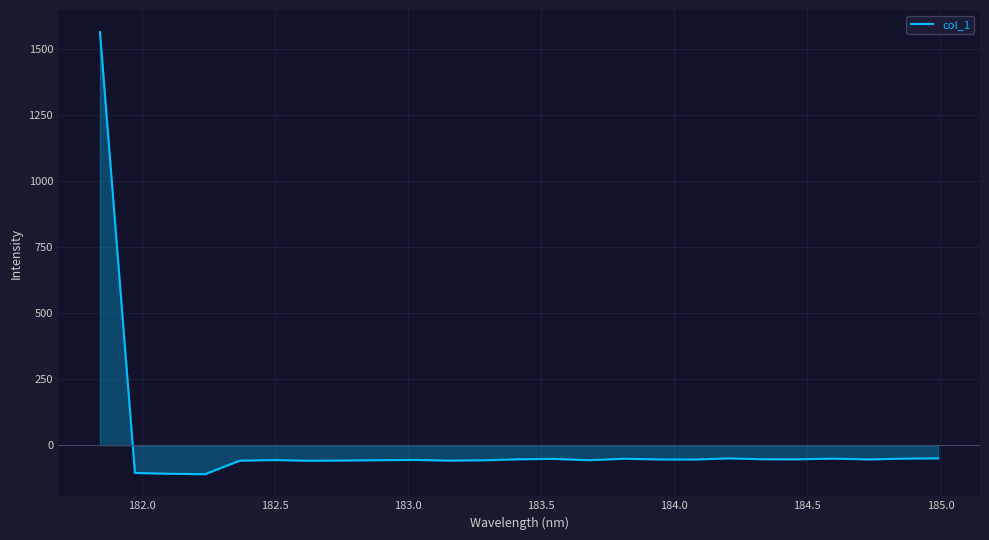

How many lines are shown in the chart?

1